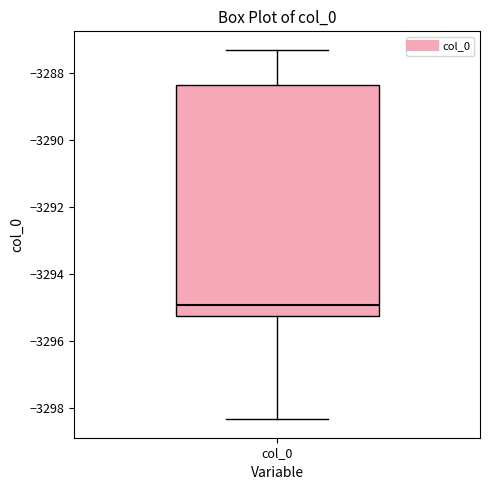

Read this box plot against the y-axis: the position of the median line, the range covered by the box, and the ends of both whiskers. The values are not printed on the chart, so give them approximately, as read against the axis.

median -3295.0, box -3295.2 to -3288.4, whiskers -3298.4 to -3287.4